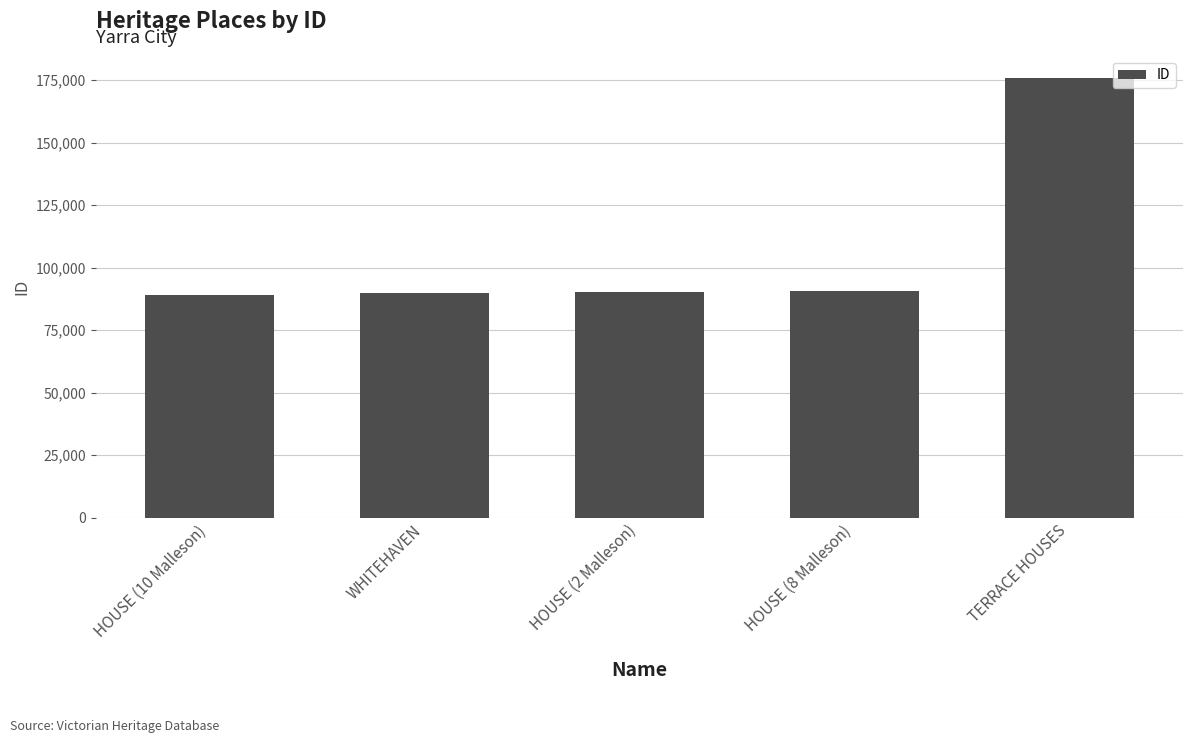

What is the average value?

107074